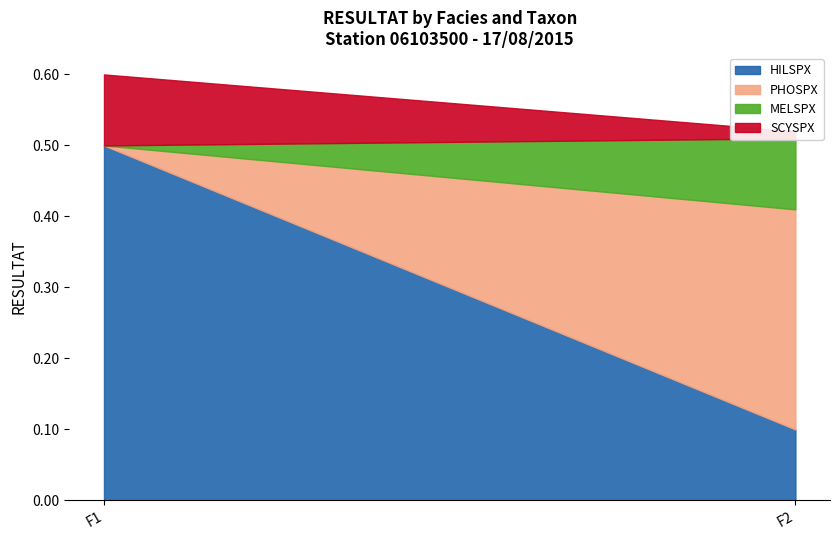

At which label is HILSPX closest to 0?

F2